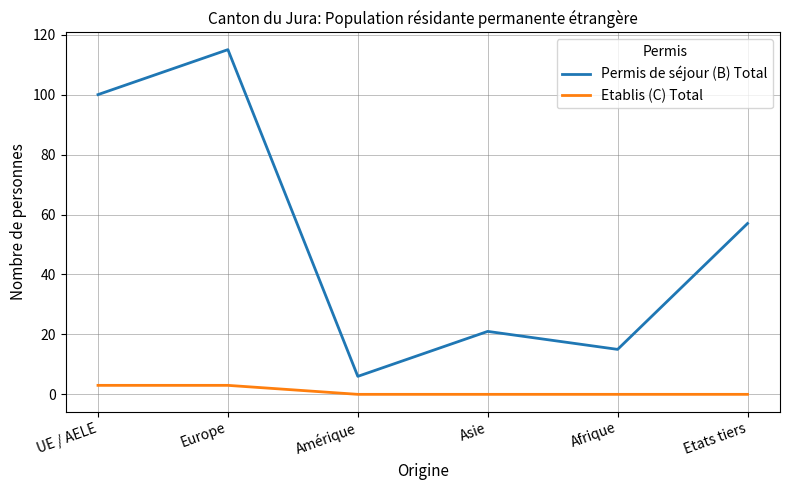

Reading right to left, extract all data points from this chart.

Permis de séjour (B) Total: 57	15	21	6	115	100
Etablis (C) Total: 0	0	0	0	3	3